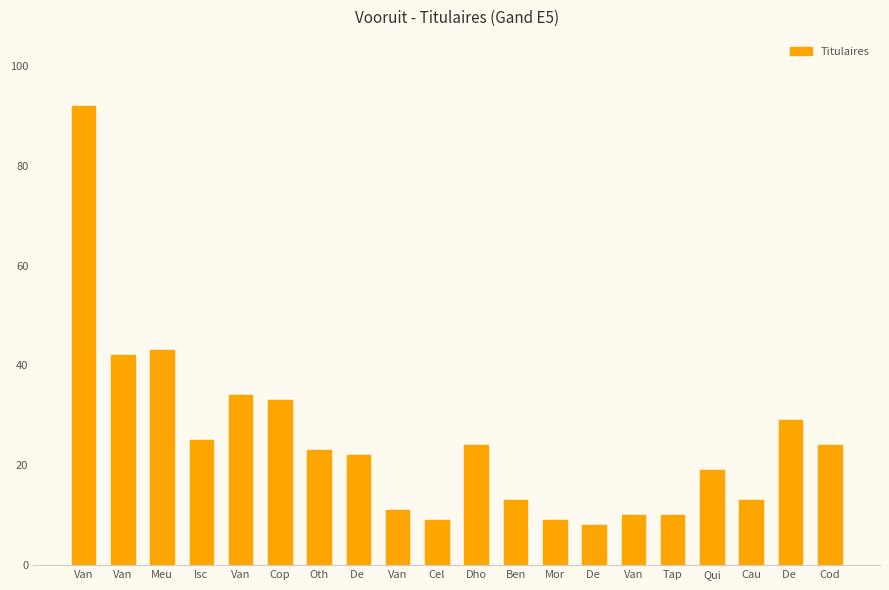

How many bars are there in total?

20